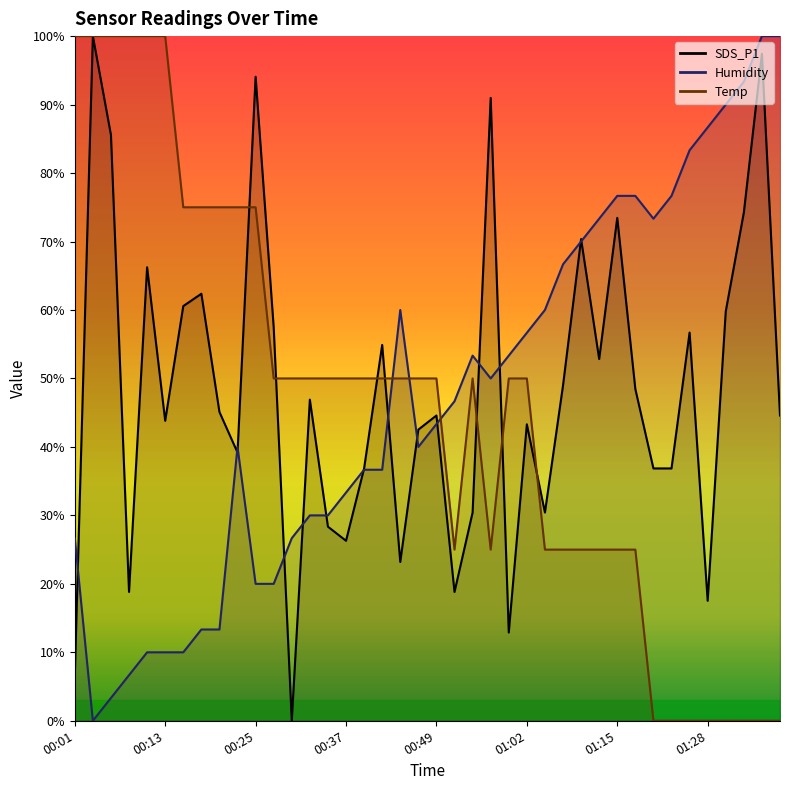

At which category does the chart reach its peak across all series?

00:03